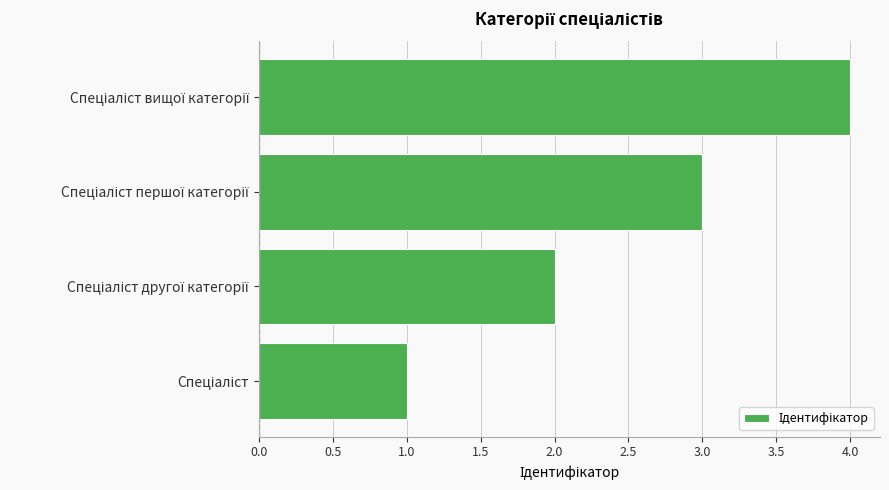

What is the sum of all values?

10